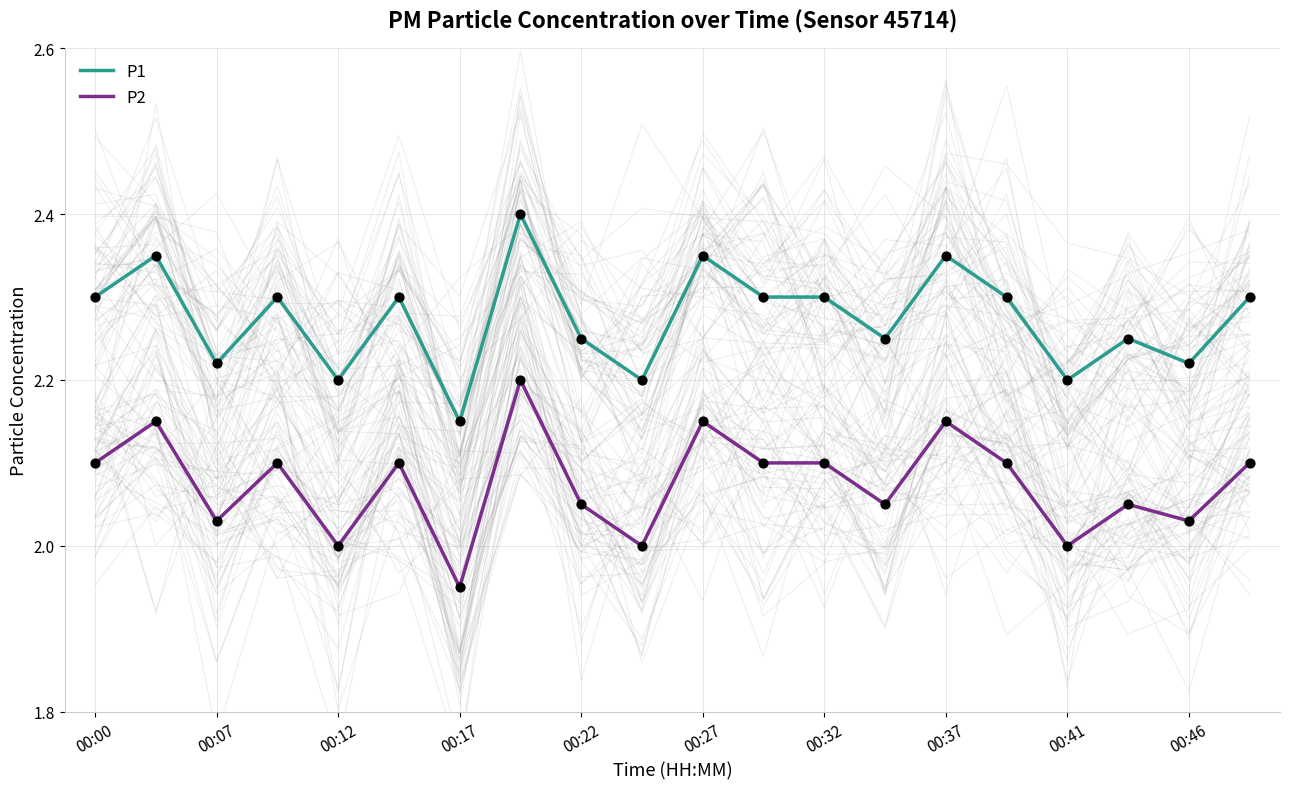

At how many categories does at least one series exceed 2?

20